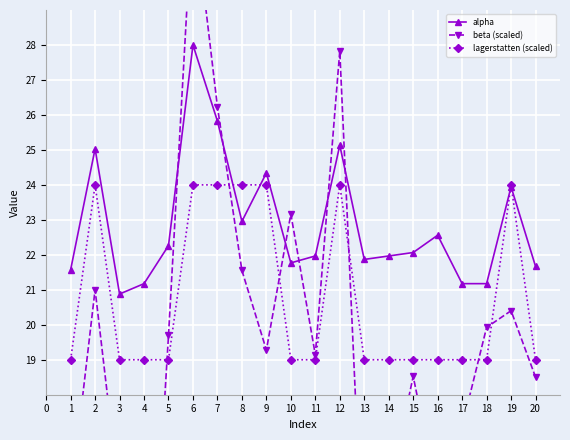

Which category has the lowest value in the alpha series?

3